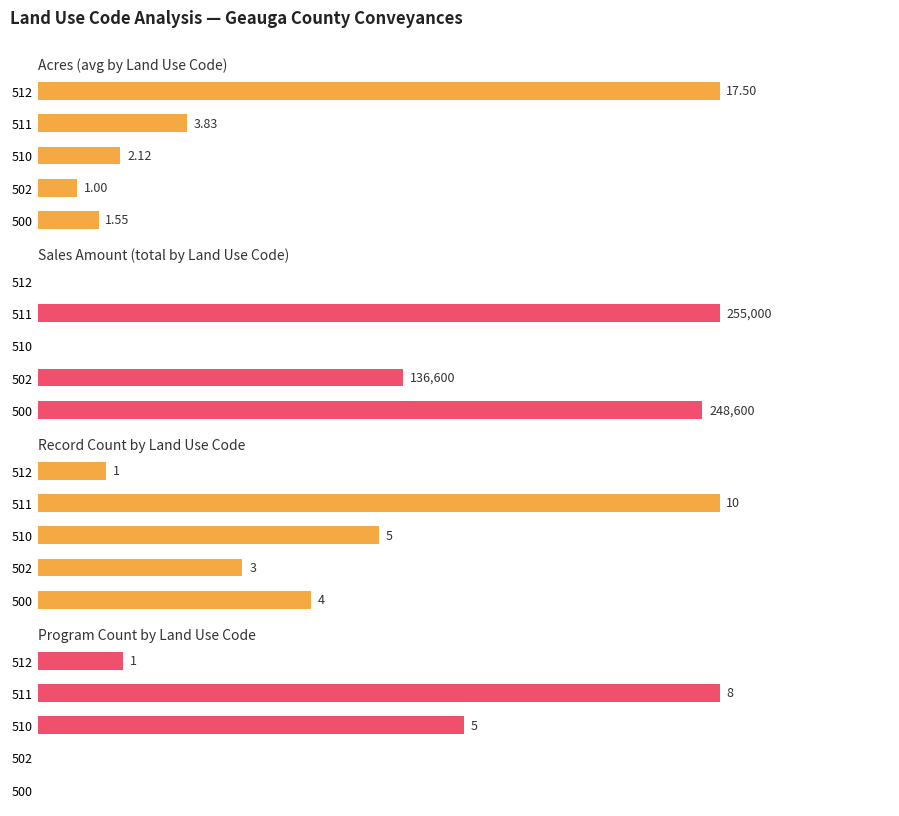

The Sales Amount (total by Land Use Code) series shows 248600.0 at 500. True or false?

True